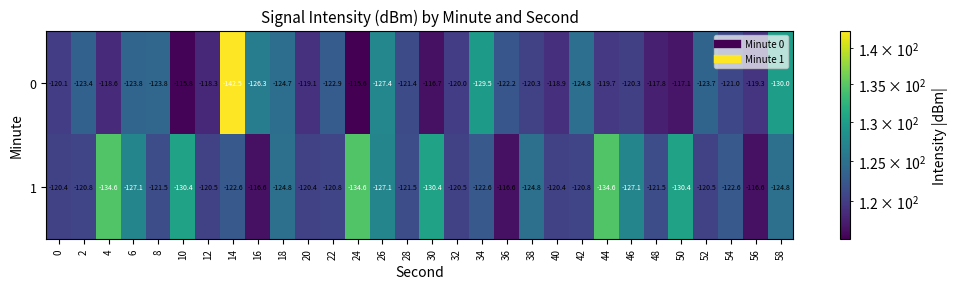

What is the minimum value shown in the chart?

-142.5